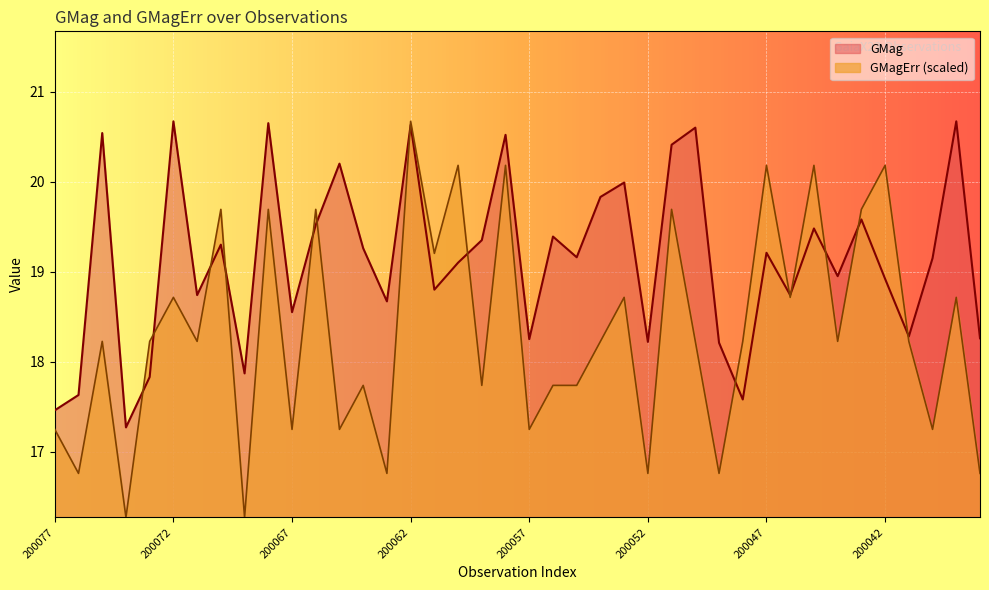

Which category has the lowest value across all series?

200074